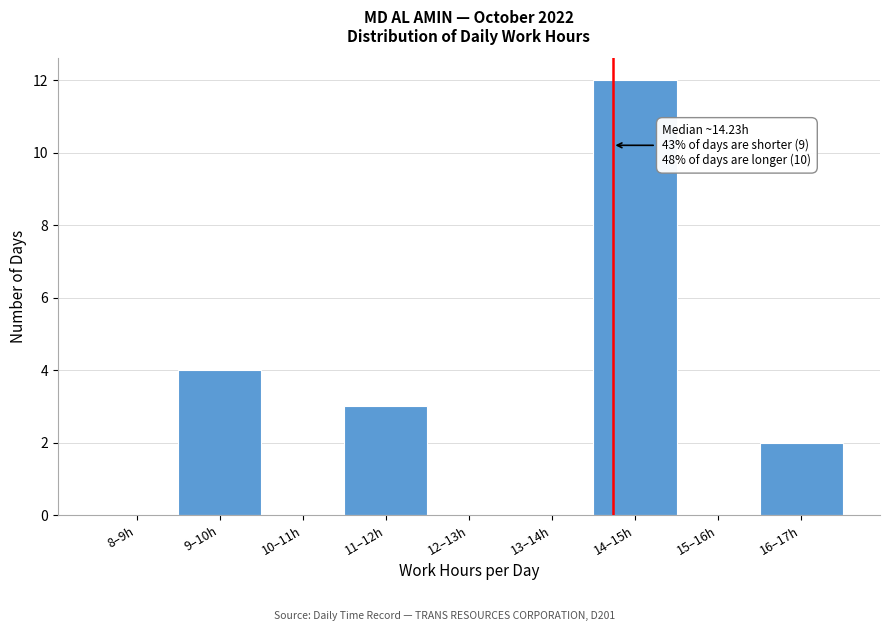

Reading left to right, transcribe all the data shown in this chart.

8–9h=0	9–10h=4	10–11h=0	11–12h=3	12–13h=0	13–14h=0	14–15h=12	15–16h=0	16–17h=2